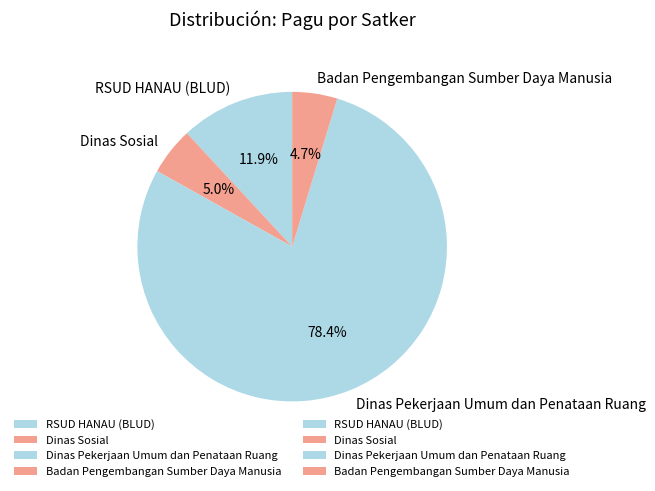

Does Dinas Pekerjaan Umum dan Penataan Ruang represent more than half of the total?

Yes